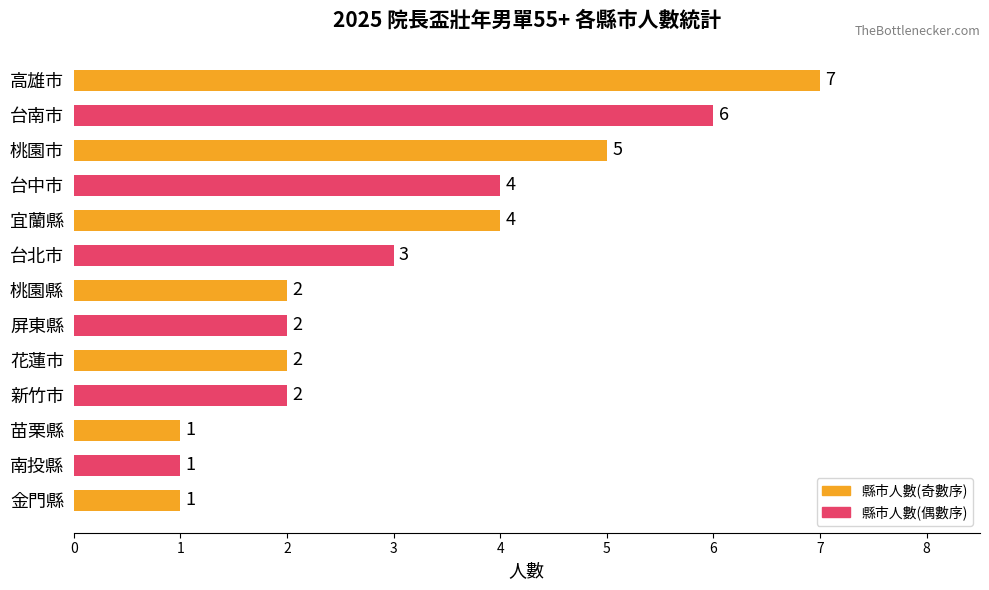

The chart shows a value of 1 at 花蓮市. True or false?

False